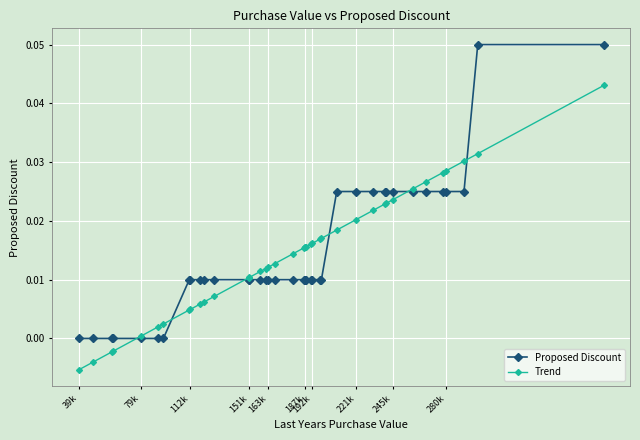

Which series has the widest spread of values?

Proposed Discount